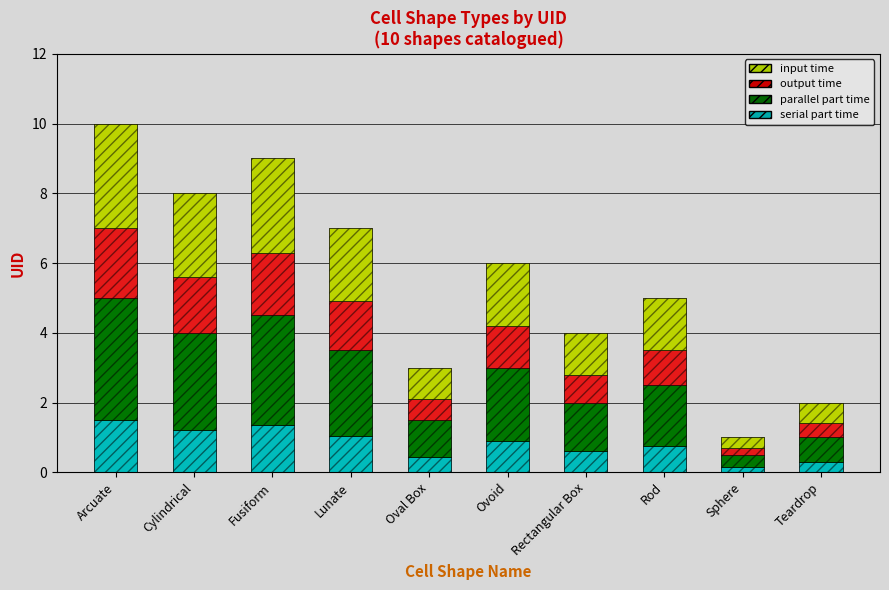

Which series has the largest total across all categories?

parallel part time